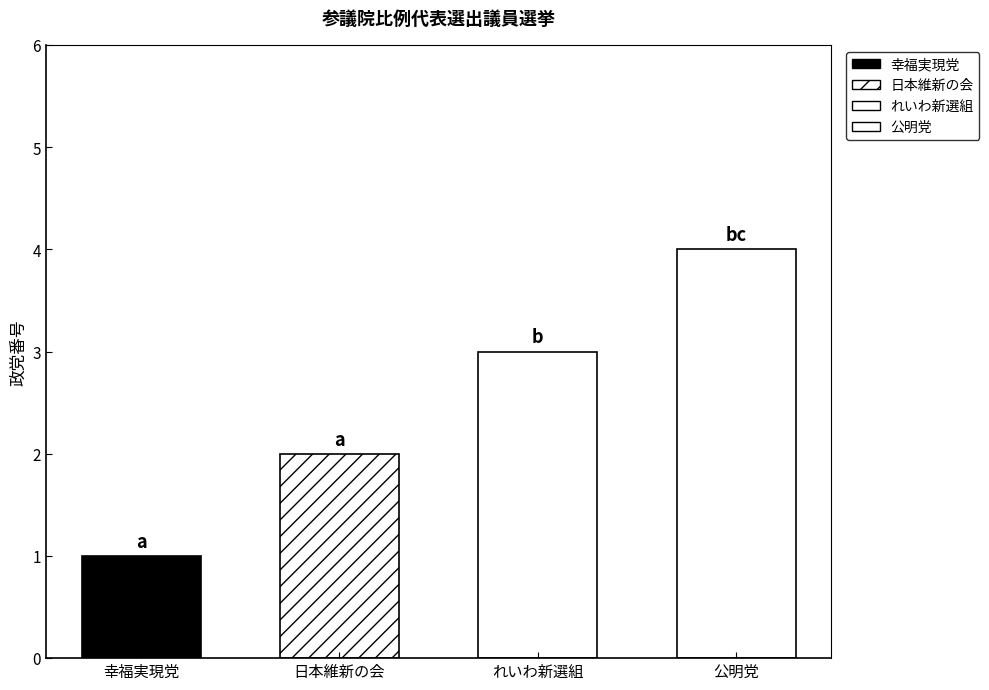

The value of 政党番号2 at 公明党 is 3. True or false?

False